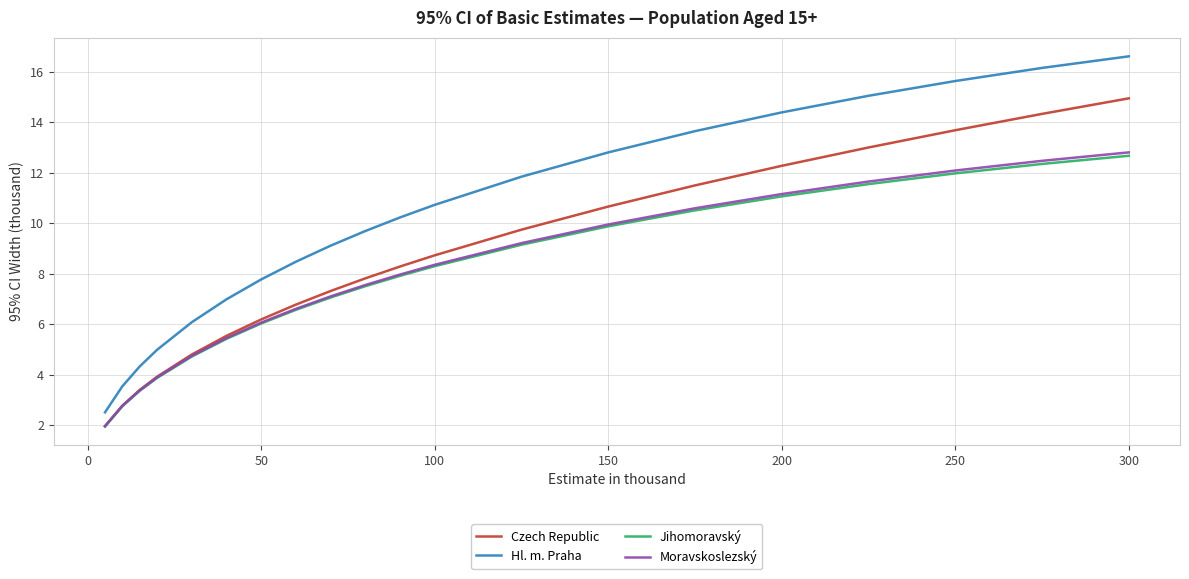

Which series has the largest range (max minus min)?

Hl. m. Praha